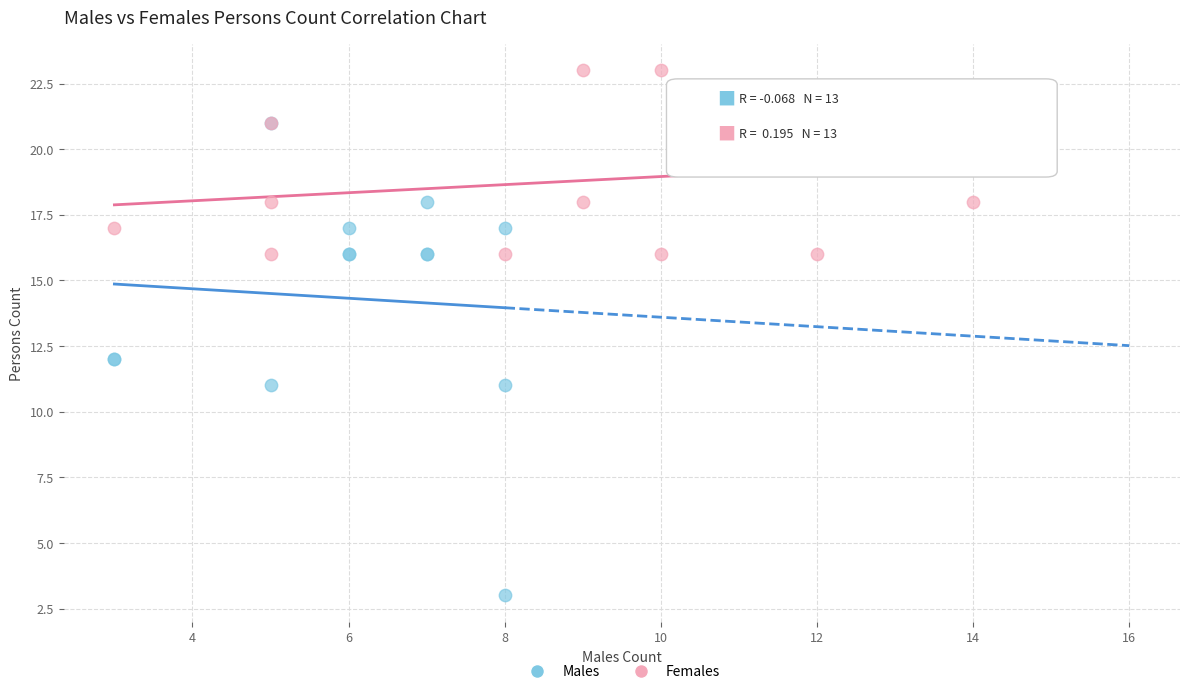

Which series has the widest spread of Y values?

Males